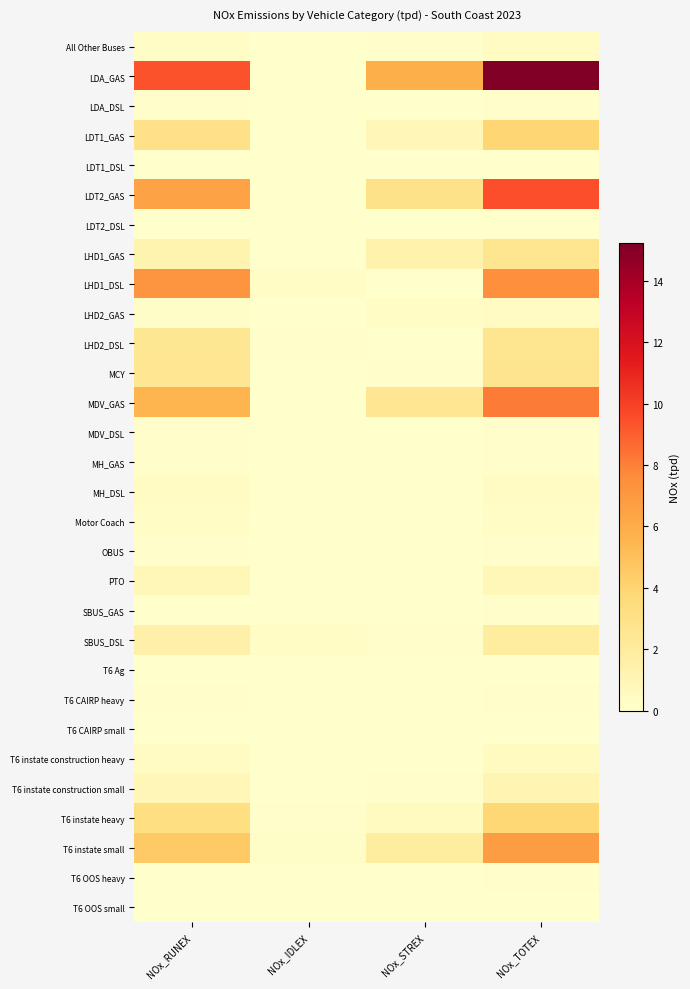

At how many categories does at least one series exceed 4?

3